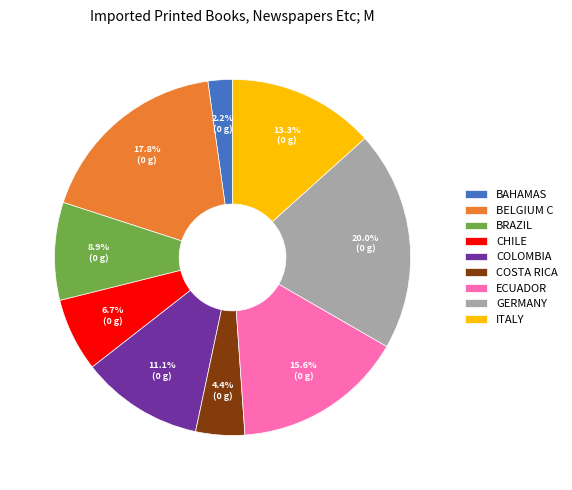

How many segments does this pie chart have?

9